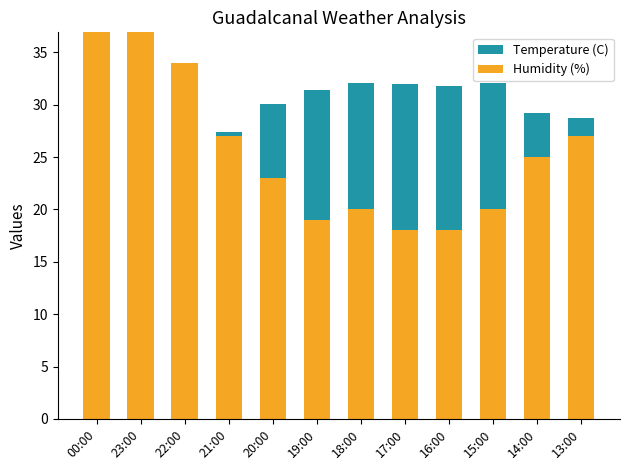

What is the label of the 5th bar from the left?

20:00